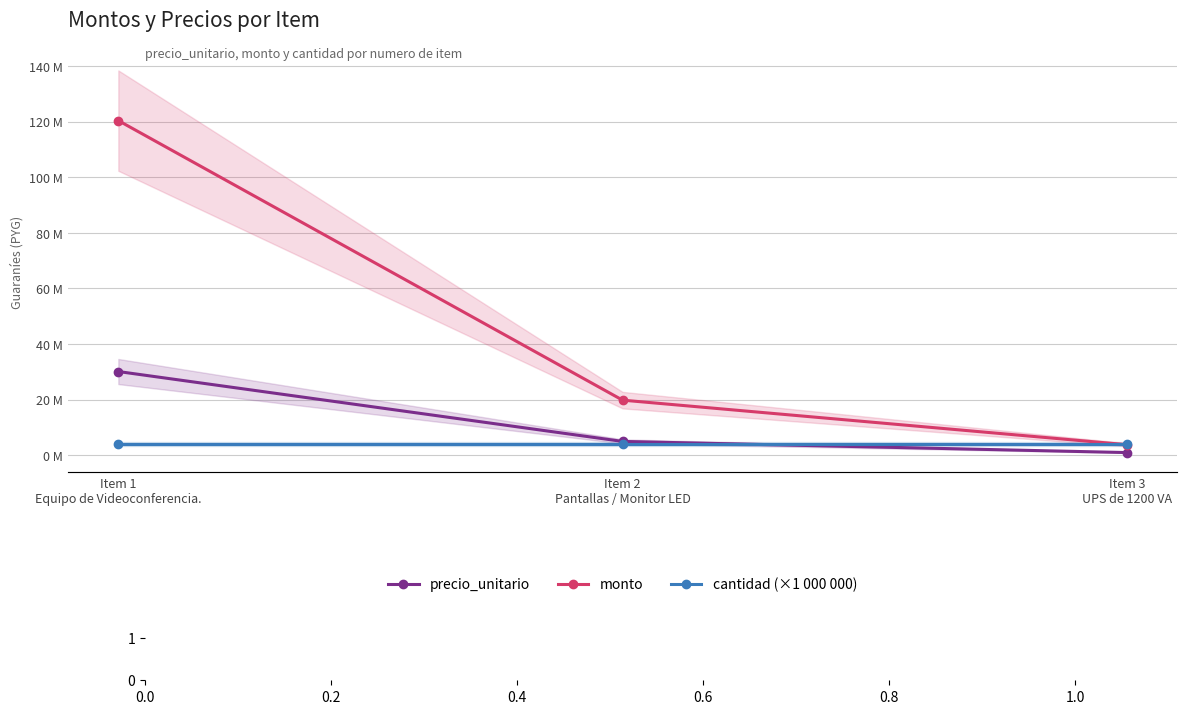

Rank the series at Item 3
UPS de 1200 VA from lowest to highest value.

precio_unitario, monto, cantidad (×1 000 000)